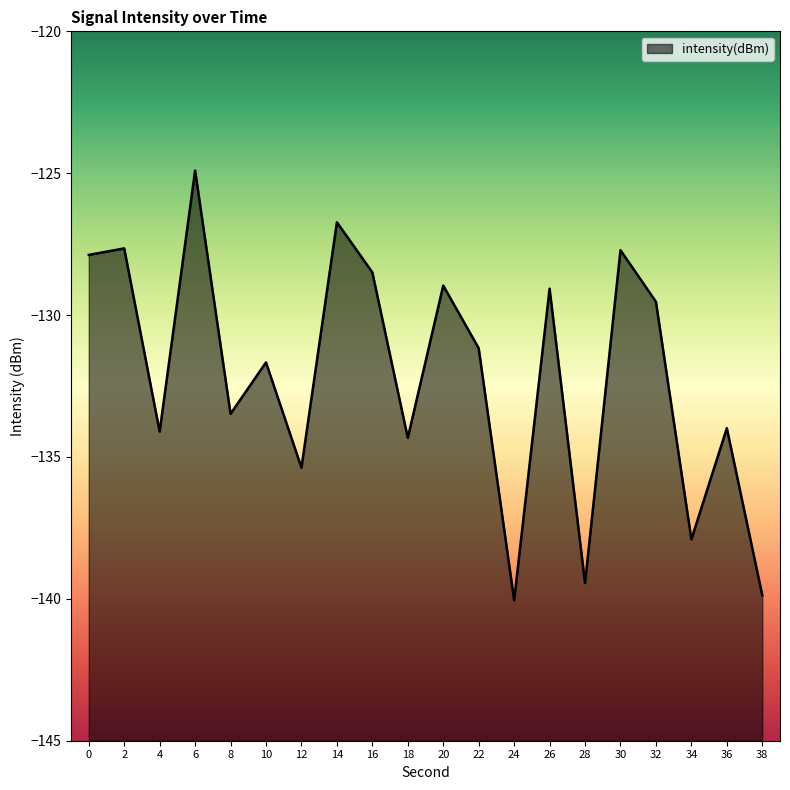

What is the sum of all values?

-2642.3